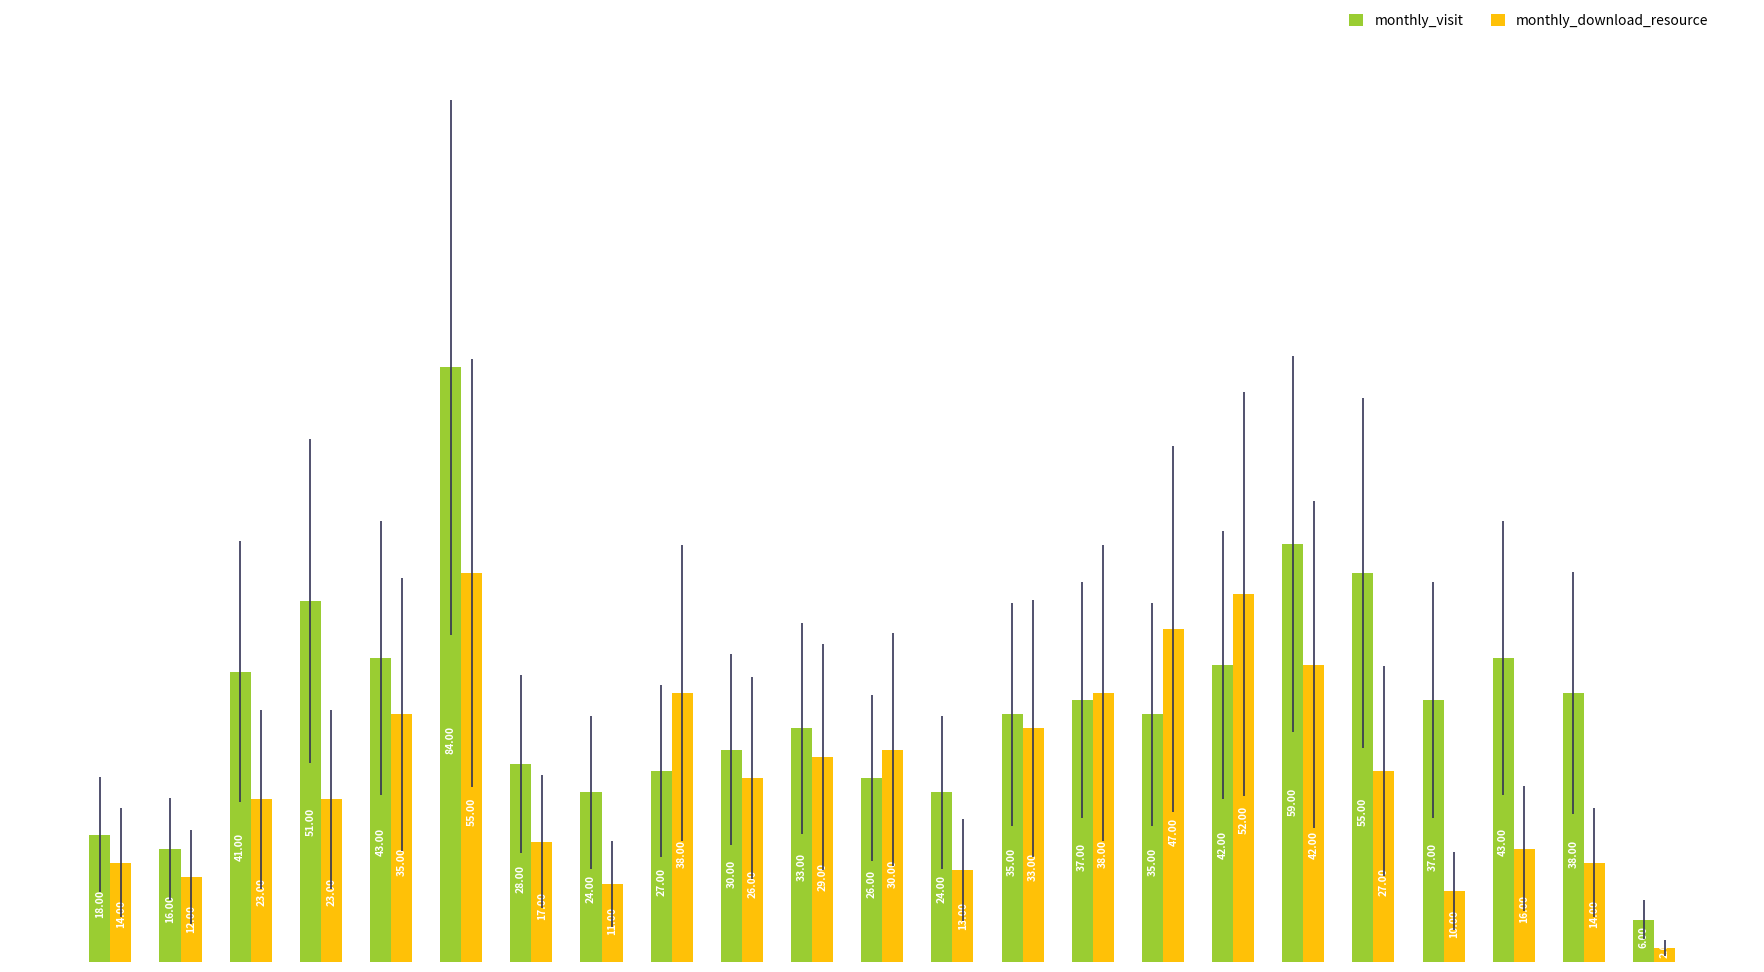

The monthly_visit series shows 59 at 2023-12. True or false?

True